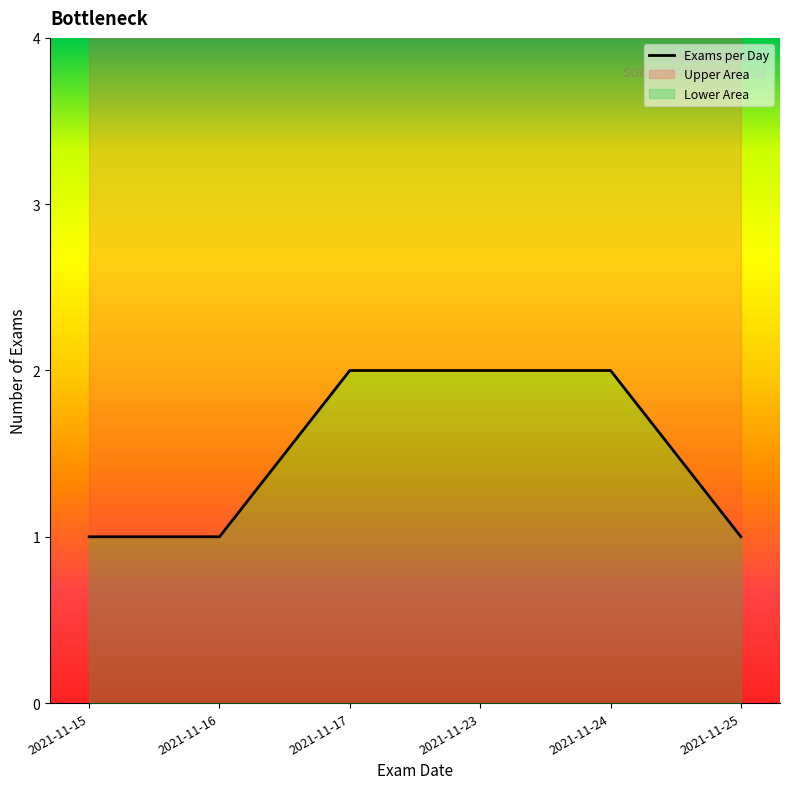

What is the ratio of the value at 2021-11-25 to the value at 2021-11-23?

0.5